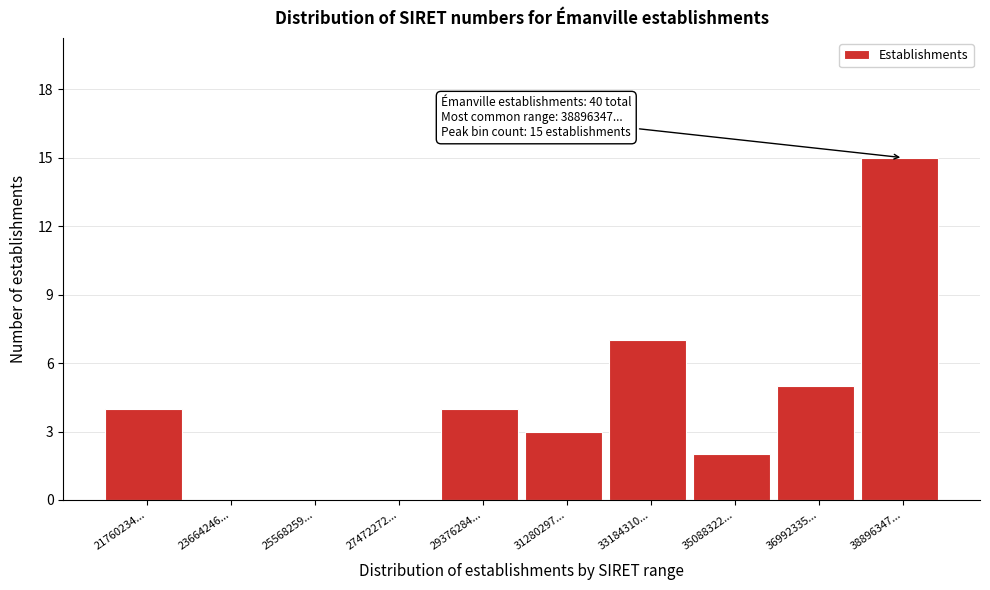

Reading right to left, what are all the values shown in this chart?

38896347...=15	36992335...=5	35088322...=2	33184310...=7	31280297...=3	29376284...=4	27472272...=0	25568259...=0	23664246...=0	21760234...=4